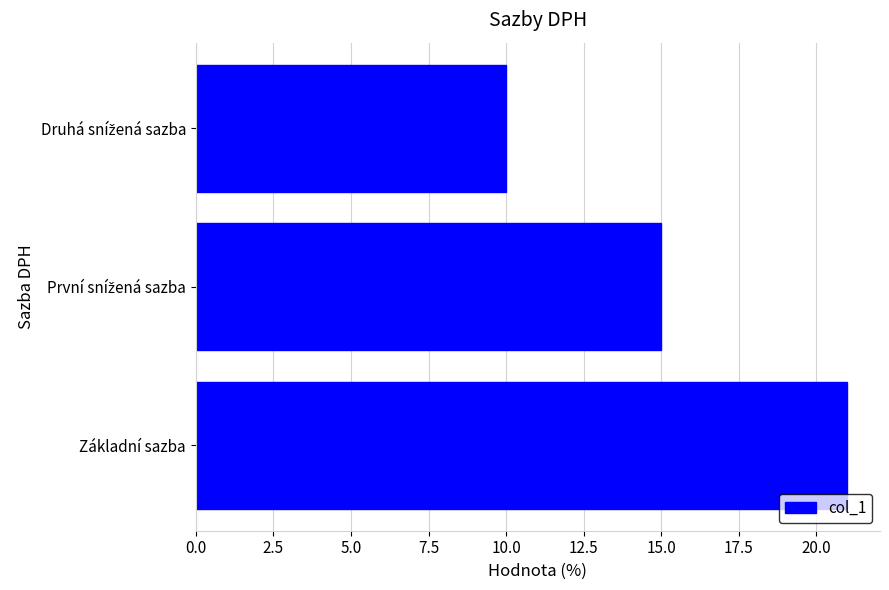

What is the greatest value displayed?

21